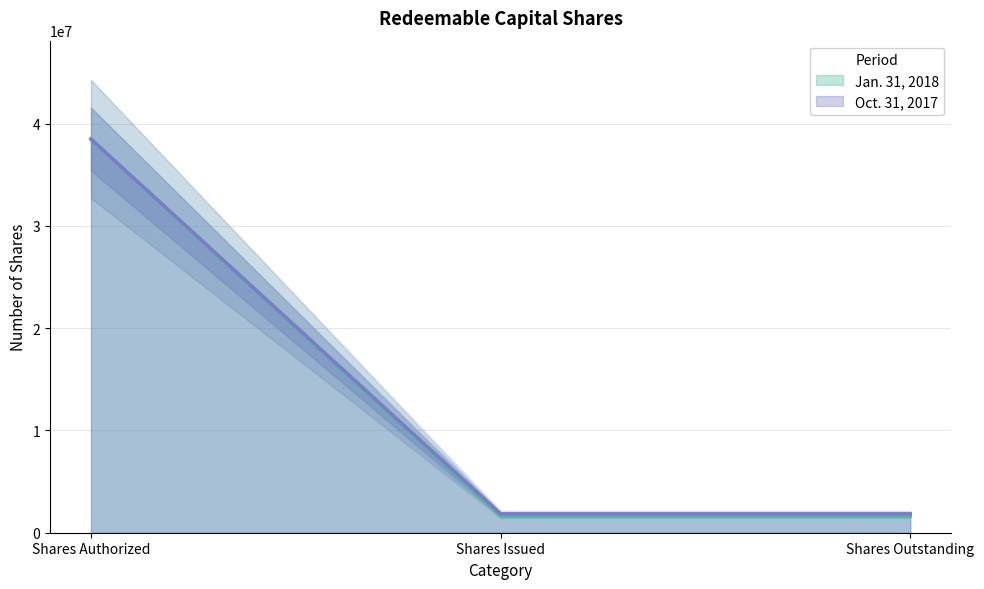

Rank the series by their average value, from highest to lowest.

Oct. 31, 2017, Jan. 31, 2018